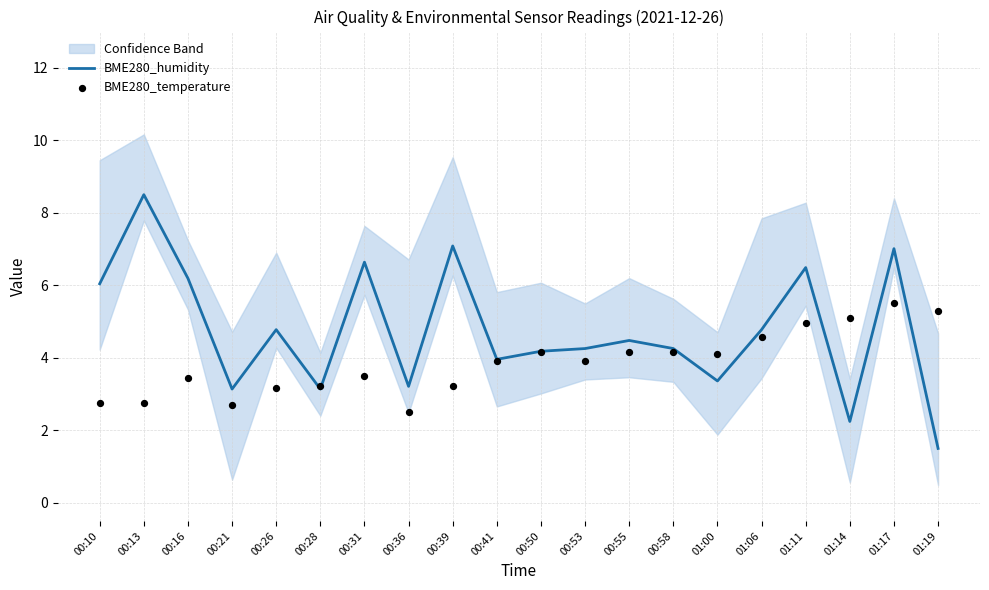

What are all the series names shown in the legend?

BME280_humidity, BME280_temperature